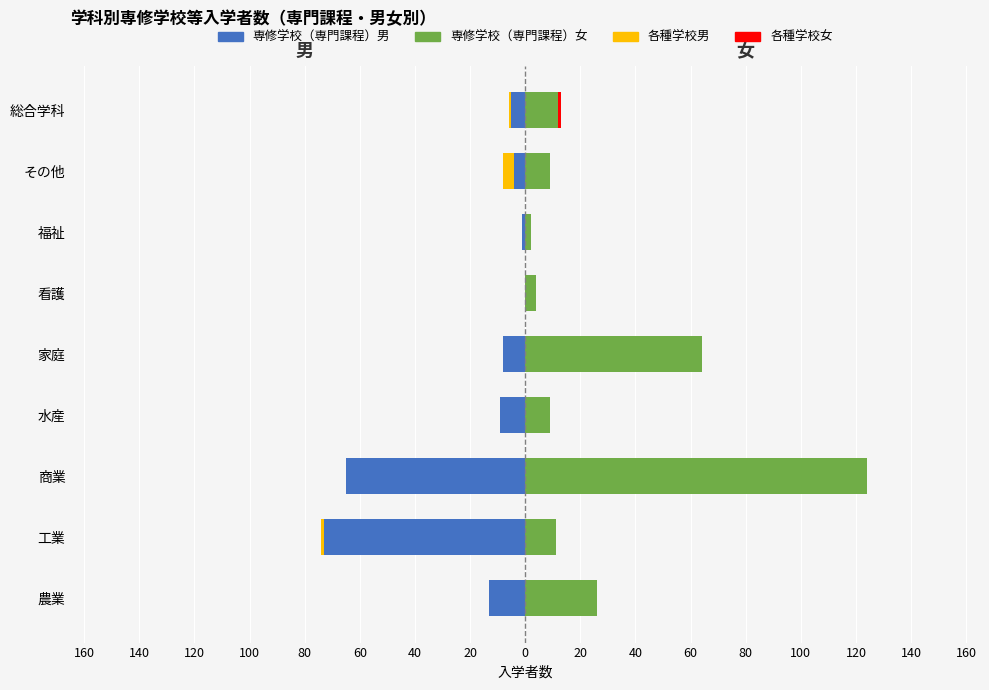

Count the number of categories in the chart.

9